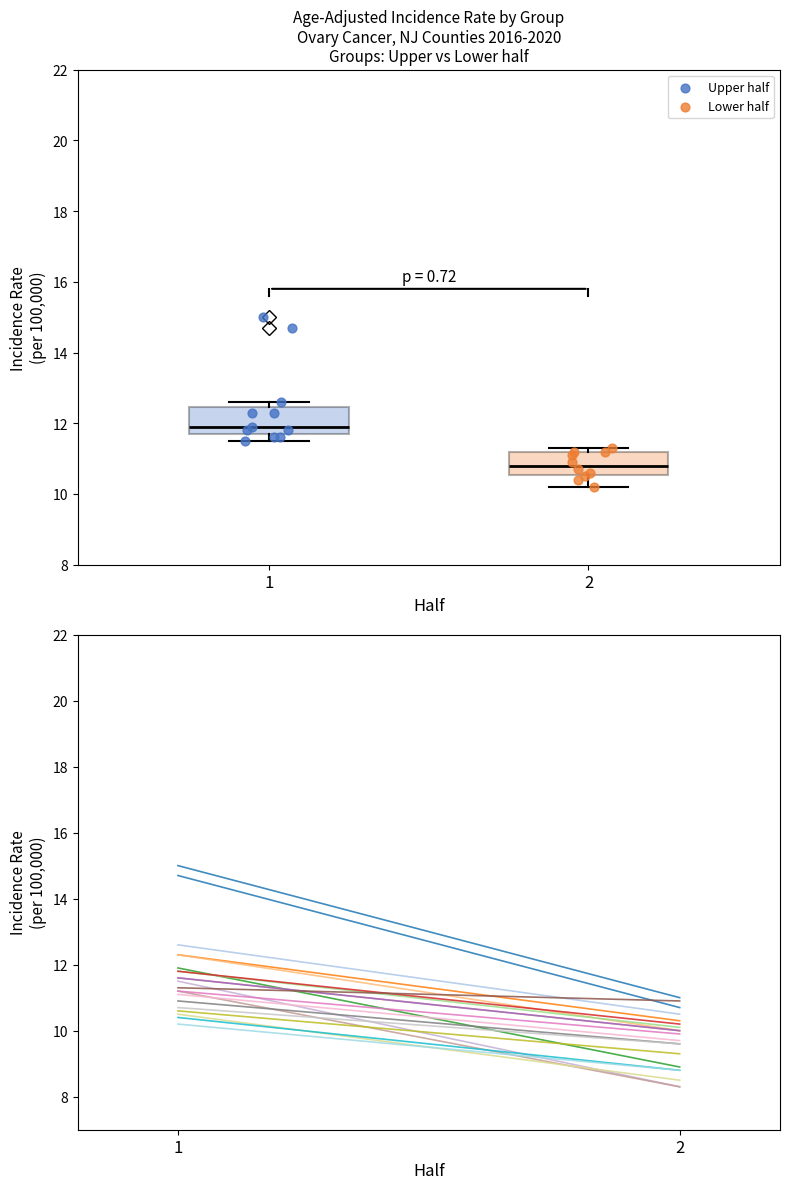

Reading left to right, transcribe this box plot: for each box, give where its median line is, the range the box spans, and where its two whiskers end, as read against the y-axis. The values are not printed on the chart, so give them approximately, as read against the axis.

1: median 12.0, box 11.8 to 12.4, whiskers 11.6 to 12.6
2: median 10.8, box 10.6 to 11.2, whiskers 10.2 to 11.4